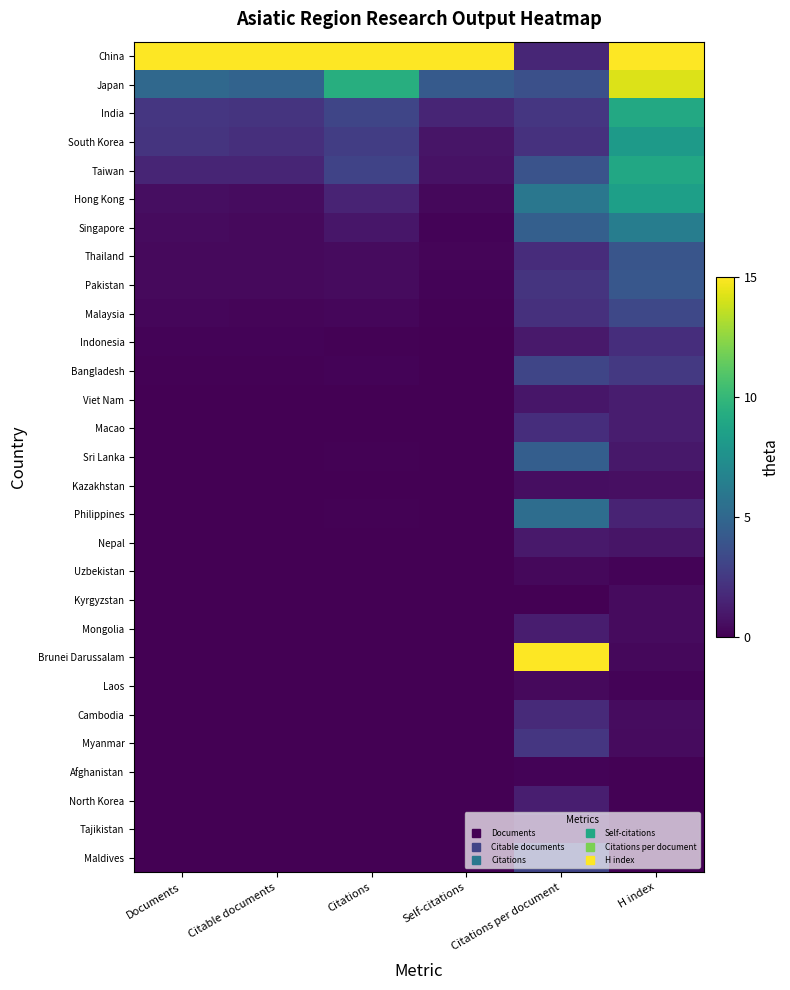

Which category has the highest value across all series?

Documents